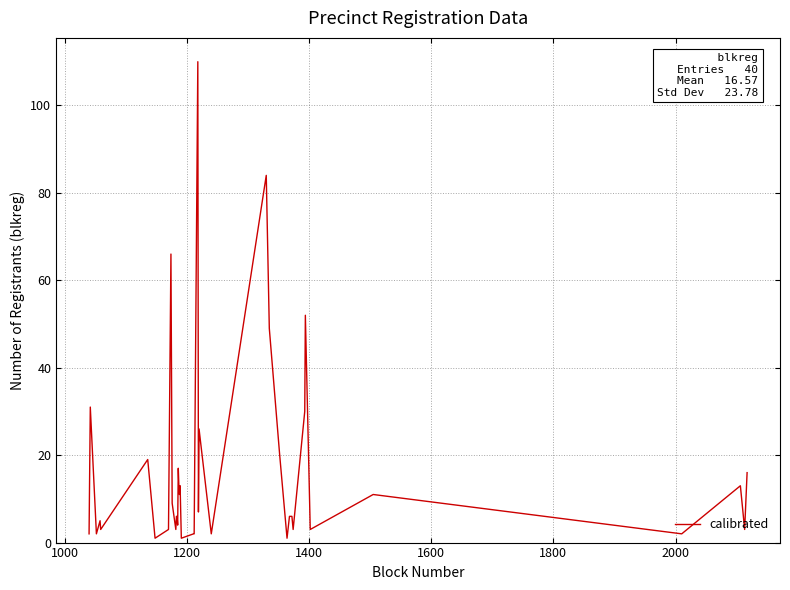

What is the greatest value displayed?

110